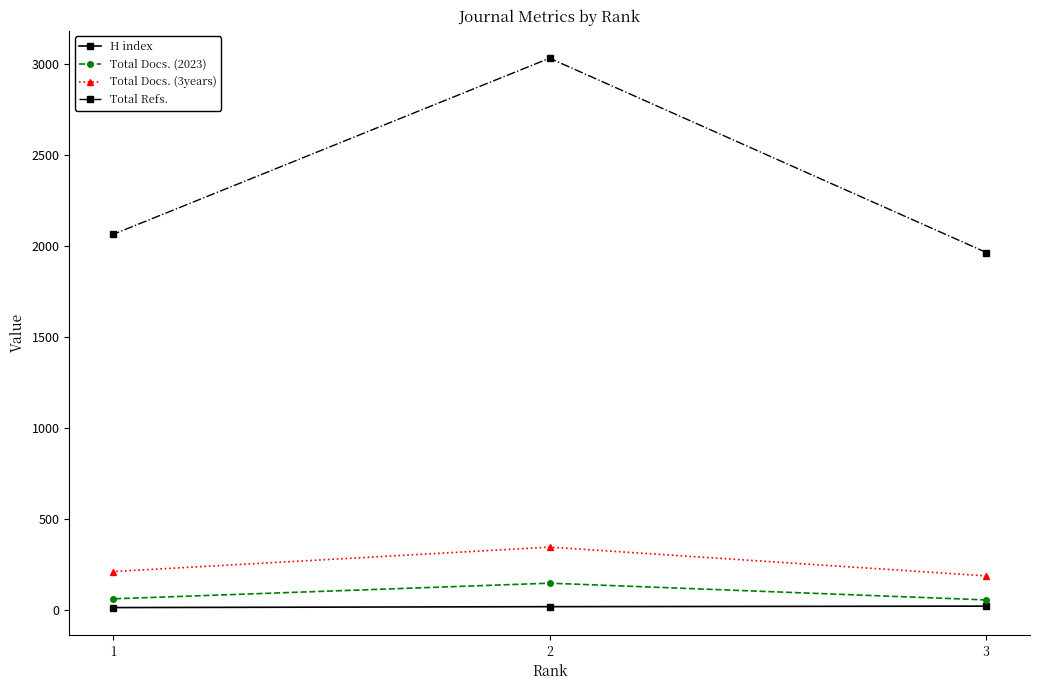

What is the smallest value displayed?

15